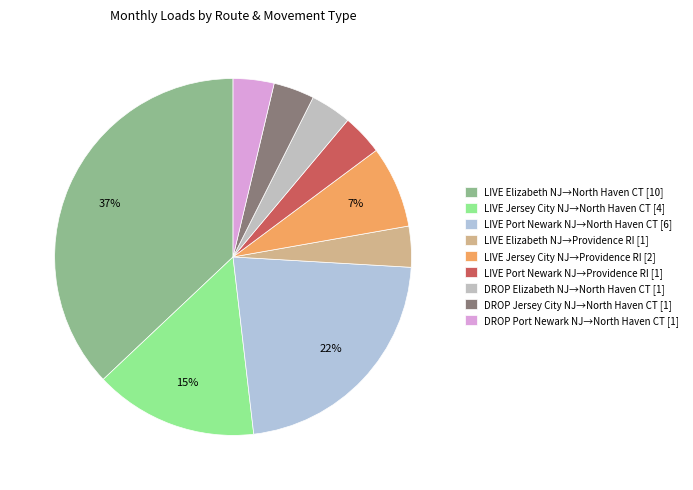

To the nearest percent, what is the difference between the largest and smallest slice percentages?

33%